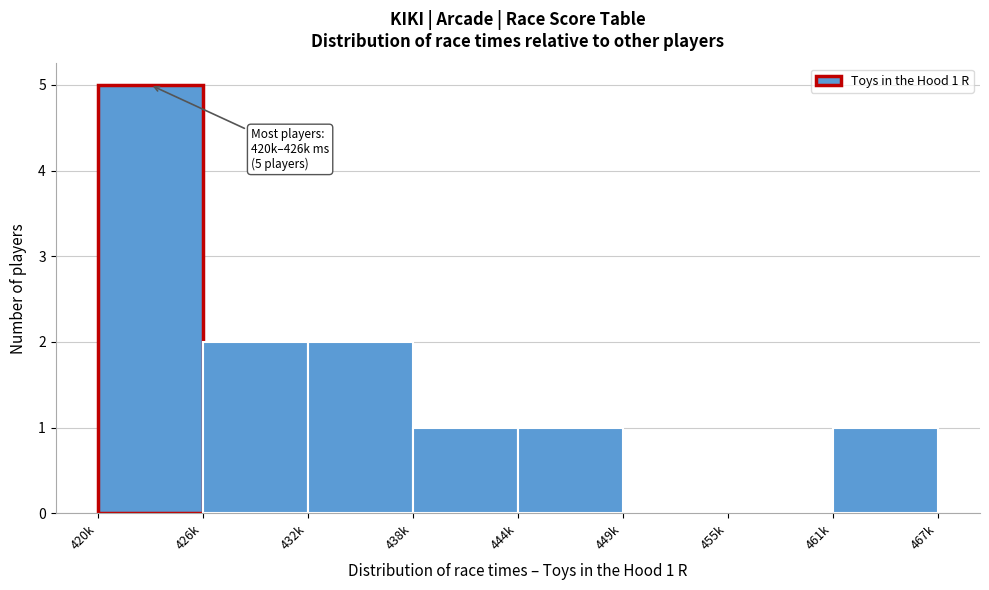

Reading left to right, what are all the values shown in this chart?

420k=5	426k=2	432k=2	438k=1	444k=1	449k=0	455k=0	461k=1